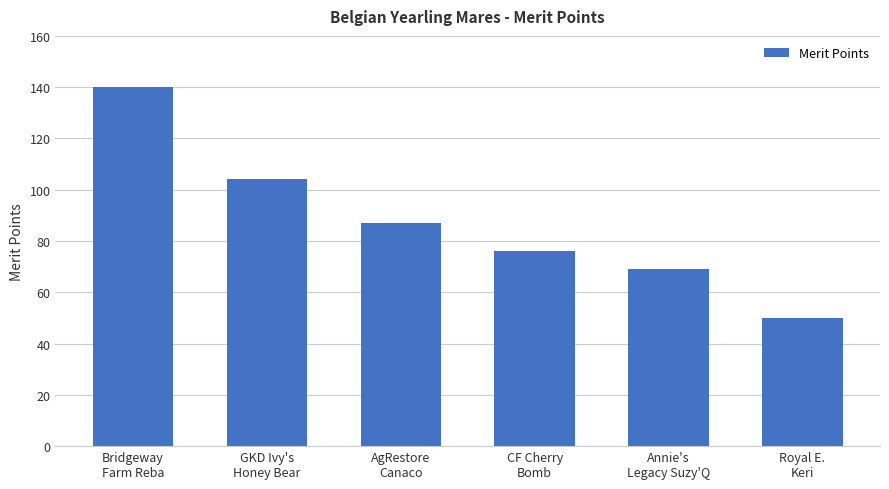

Reading left to right, extract all data points from this chart.

140	104	87	76	69	50